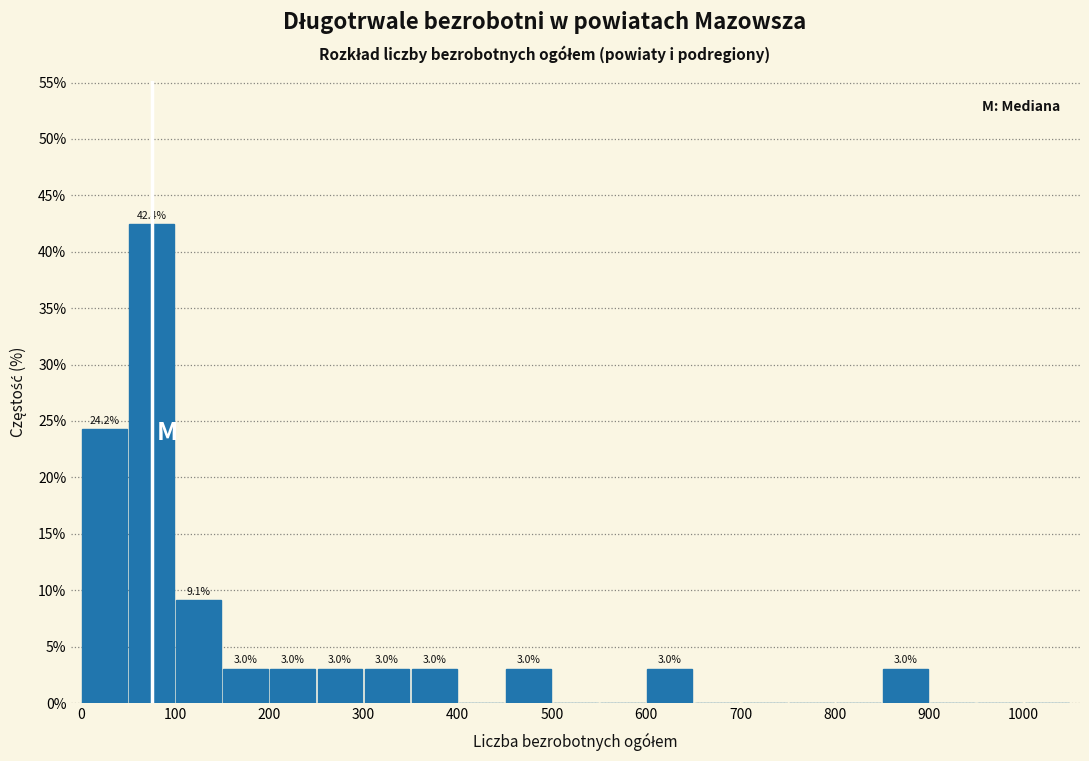

Which range on the x-axis has the tallest bar?

50 to 100